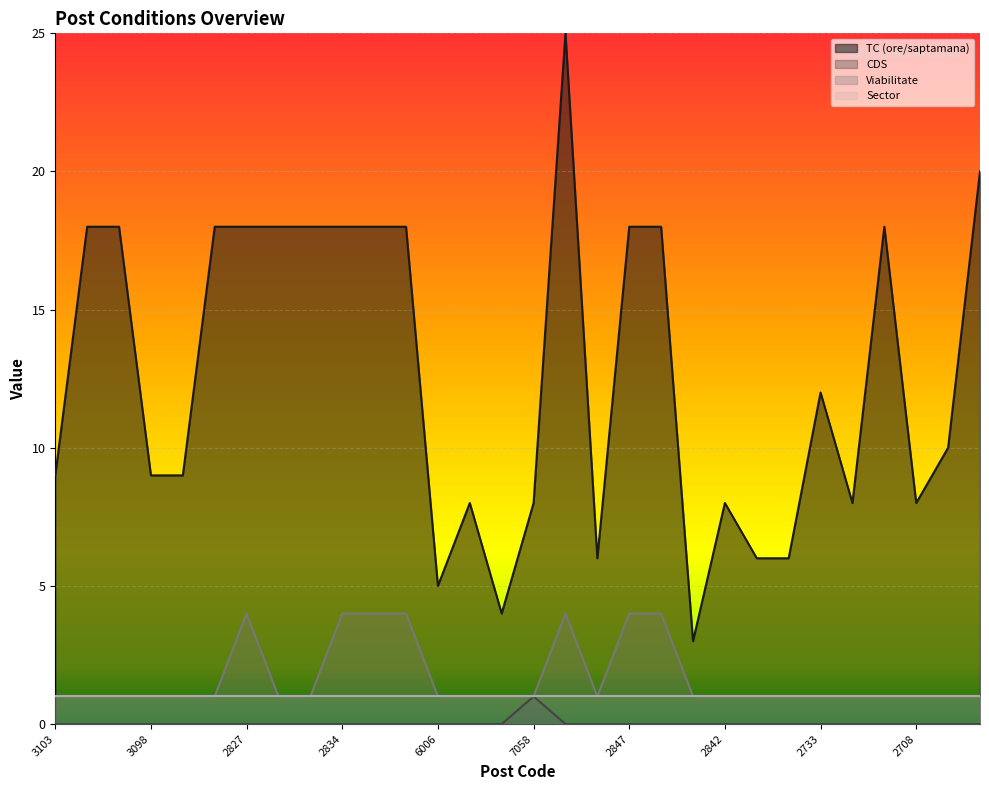

Where is the first local minimum for Viabilitate?

2849